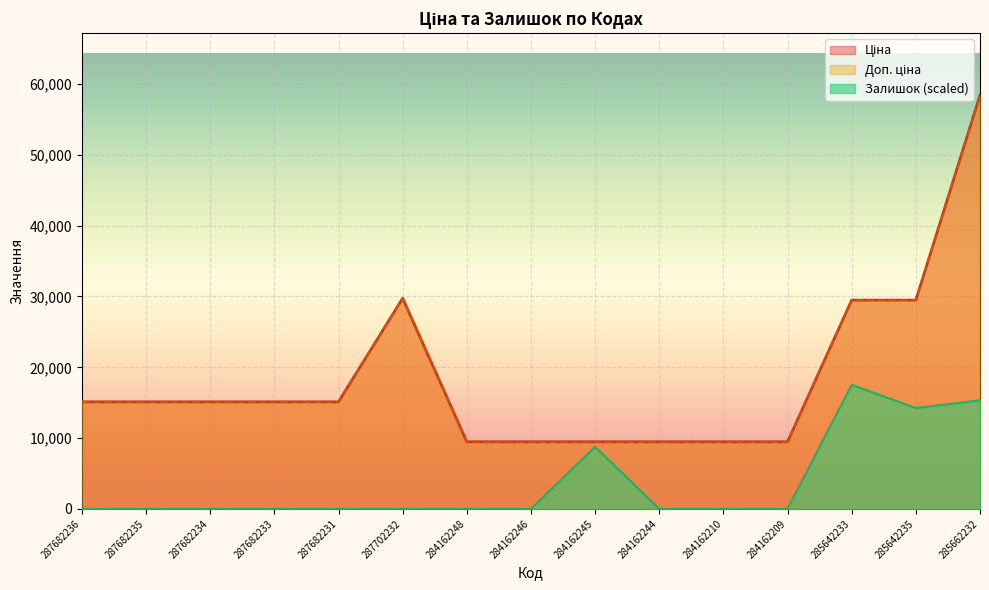

How many data points does each series have?

15